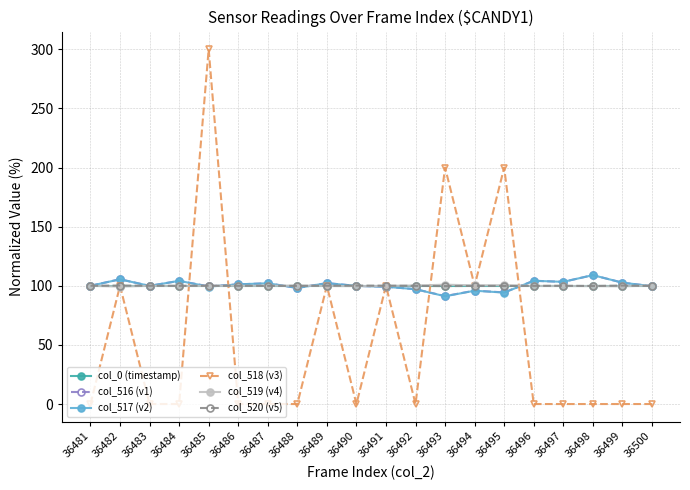

What is the value of the col_517 (v2) point at the 17th from the left?

103.3